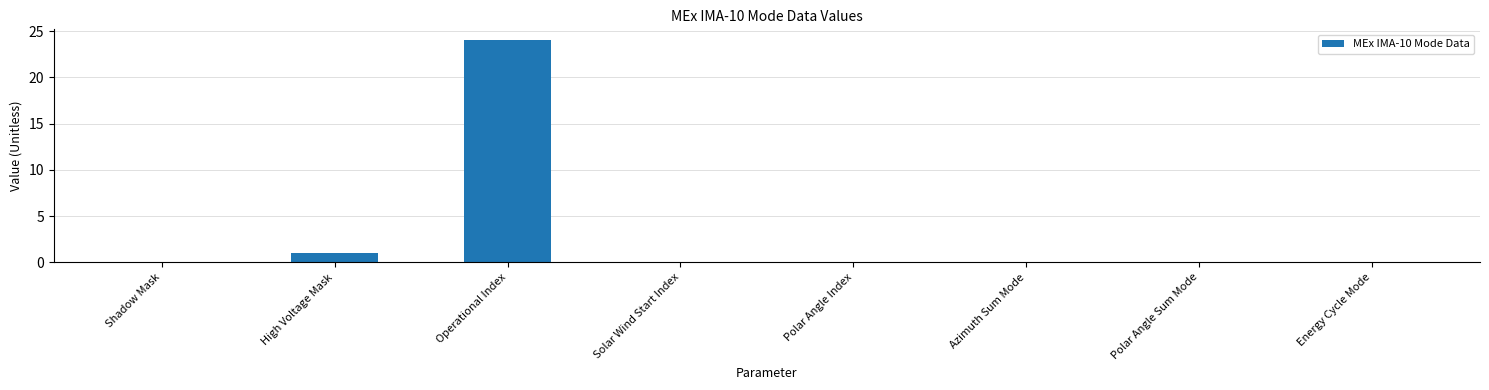

The value at High Voltage Mask is 2. True or false?

False